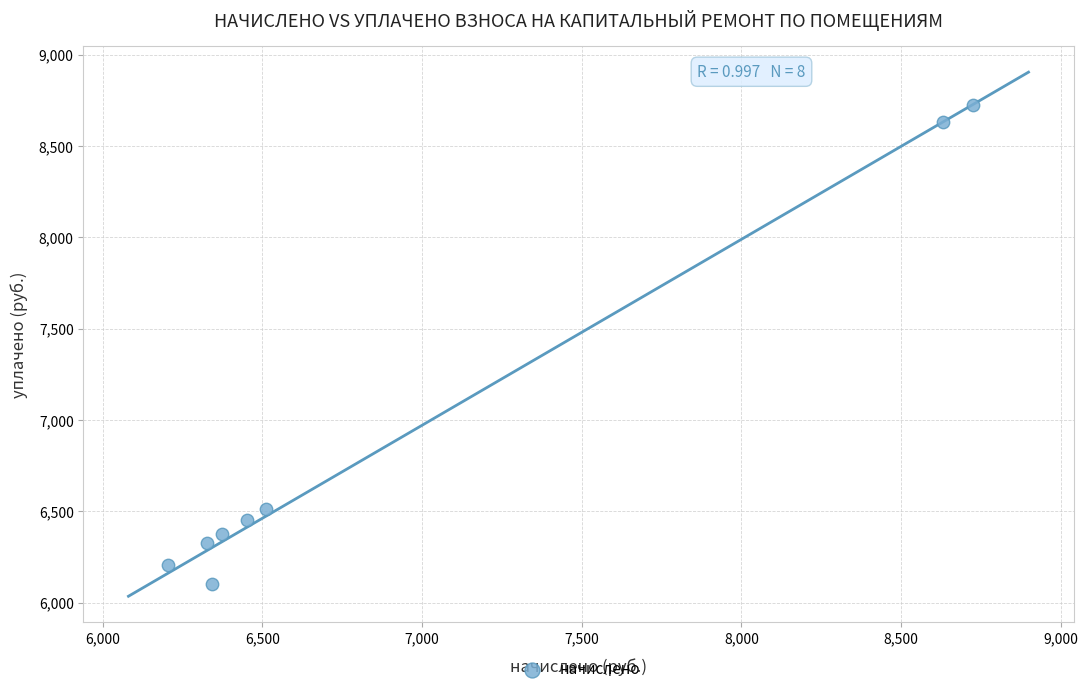

What is the range of X values (max minus min)?

2519.2